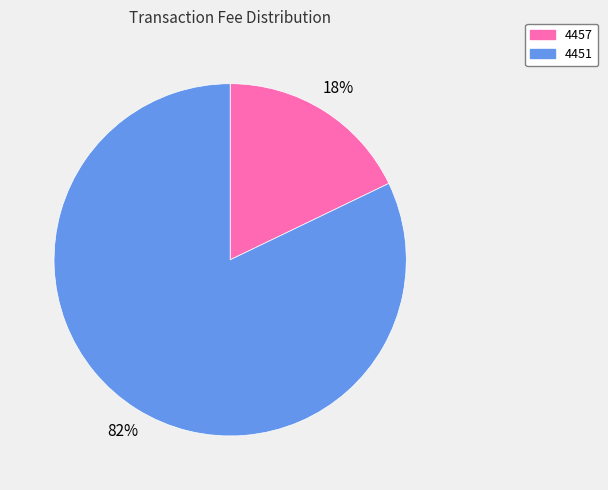

Do 4451 and 4457 together represent more than half of the pie?

Yes